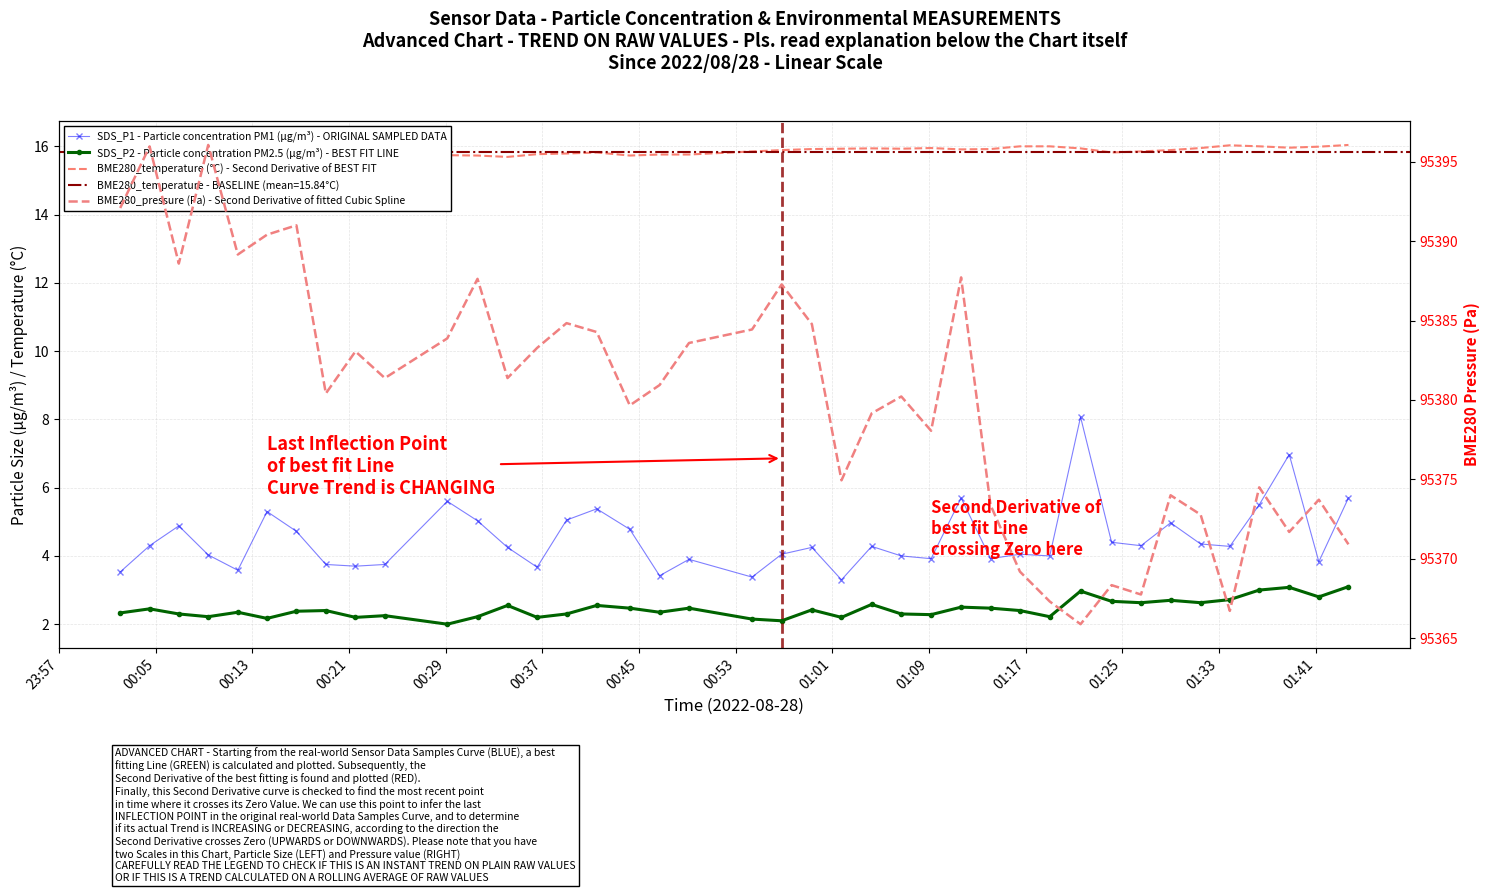

What is the value of the SDS_P2 - Particle concentration PM2.5 (µg/m³) - BEST FIT LINE point at the 31st from the left?

3.0